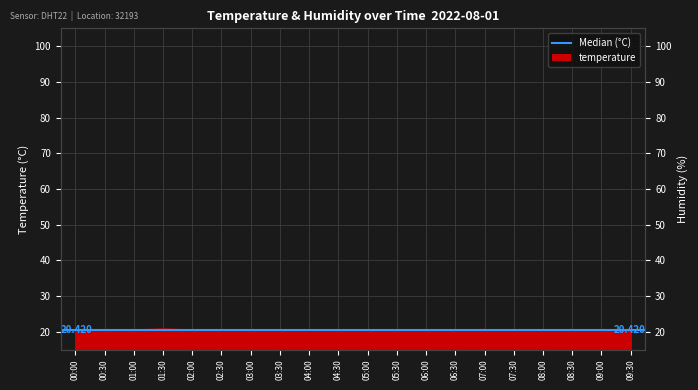

What is the difference between the maximum and minimum values?

0.9